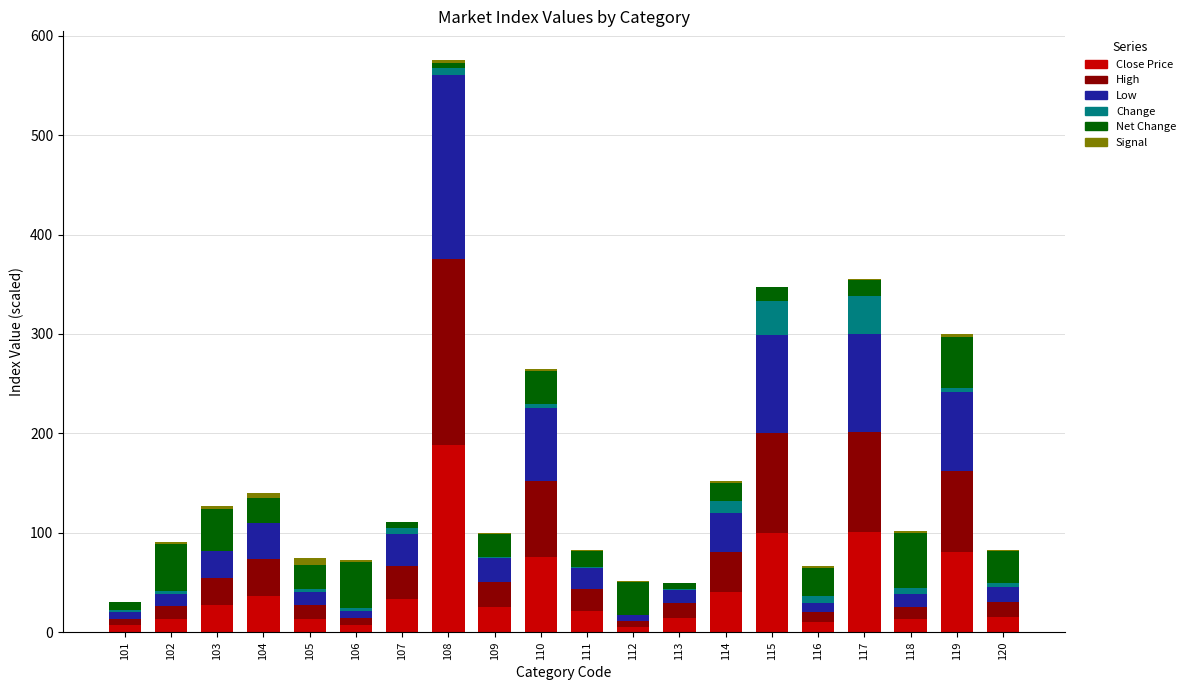

What is the value of the Close Price bar at the 17th from the left?

100.5